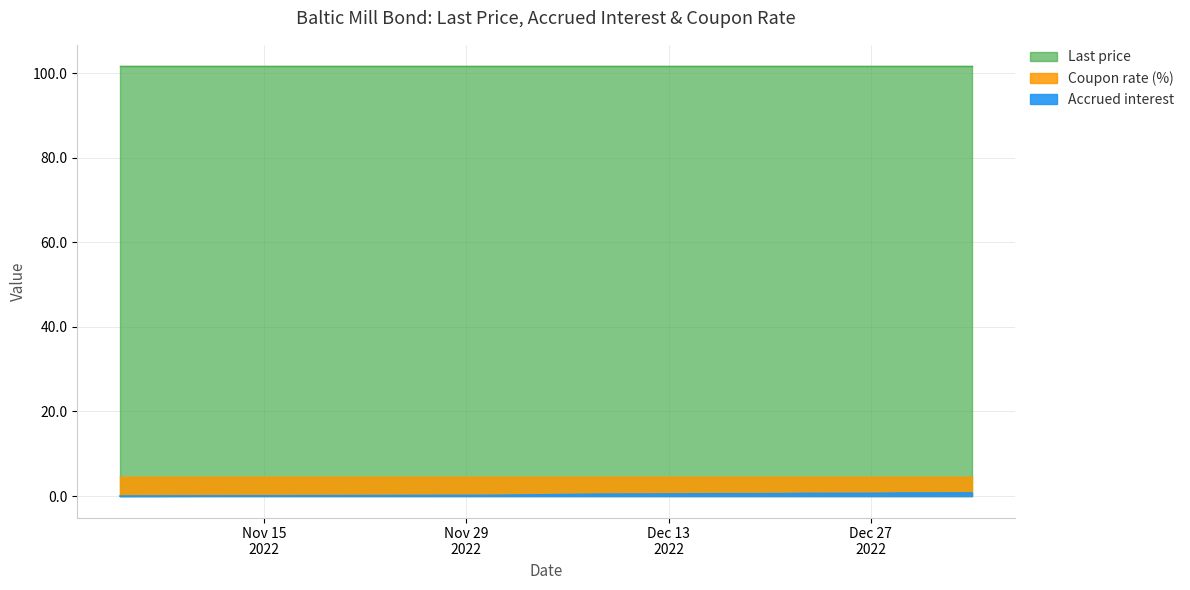

What are all the series names shown in the legend?

Last price, Accrued interest, Coupon rate (%)